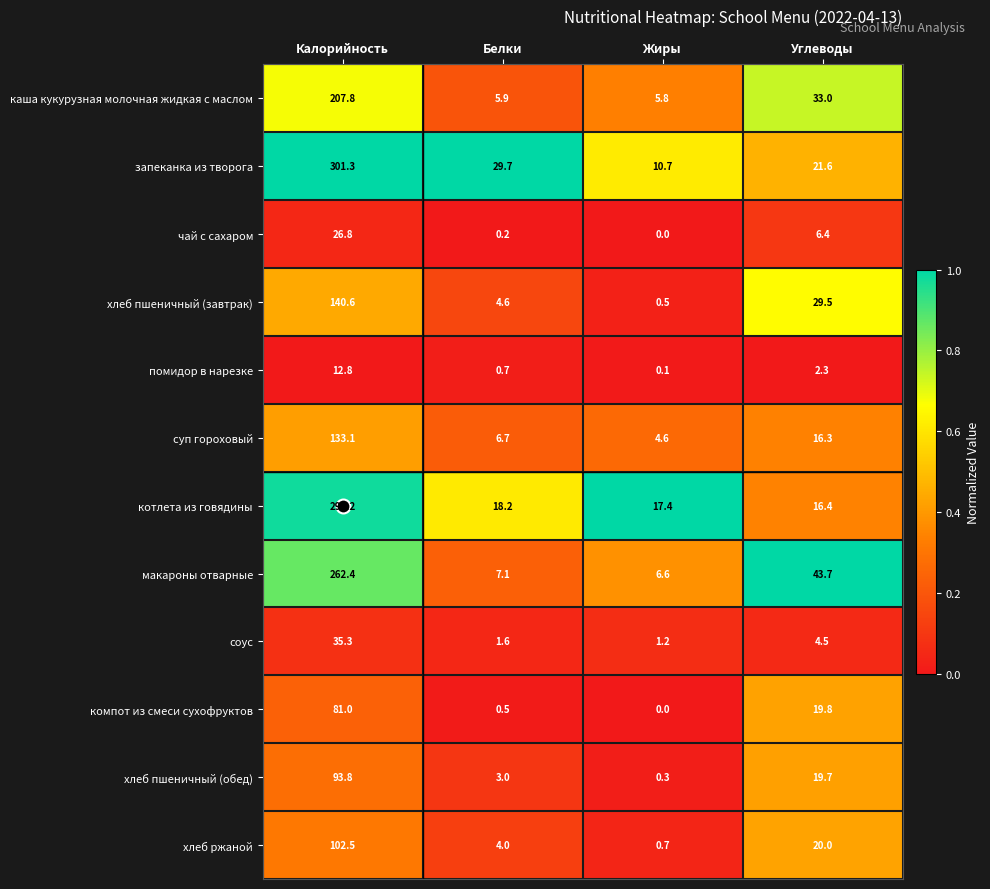

What is the highest value of the котлета из говядины series?

295.2